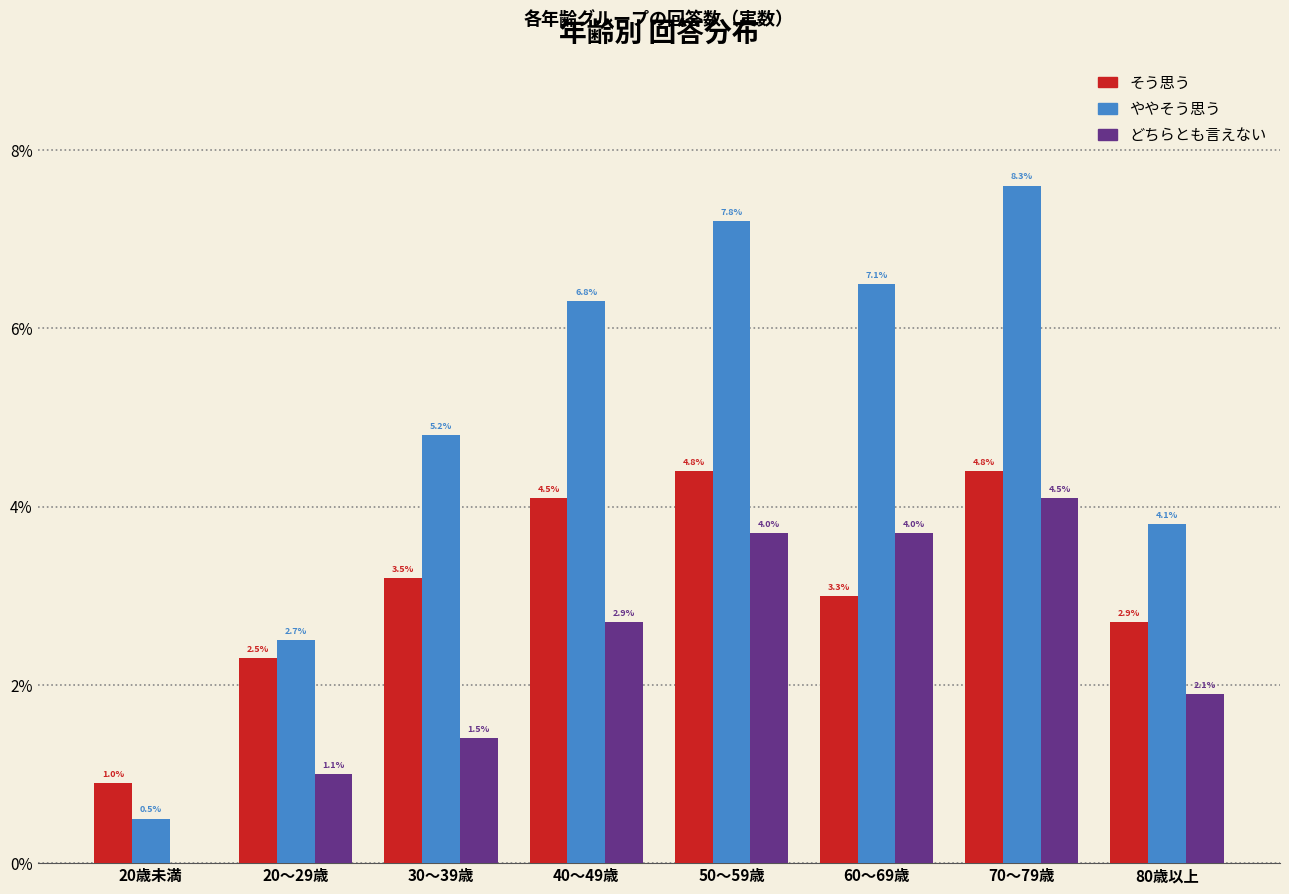

Are the bars grouped side by side (vs. stacked)?

Yes